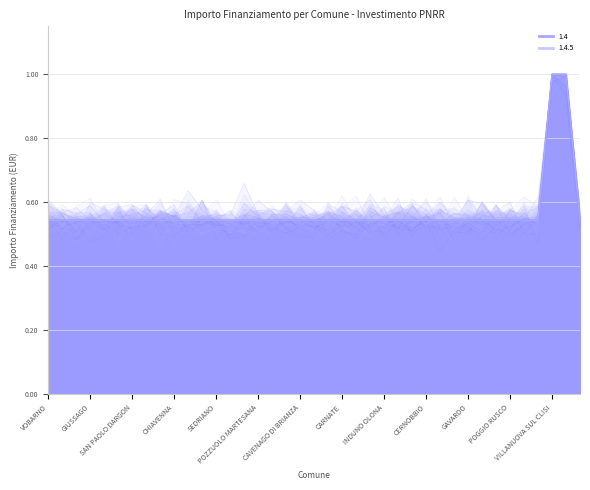

The value of 1.4 at TREZZANO ROSA is 0.5. True or false?

True